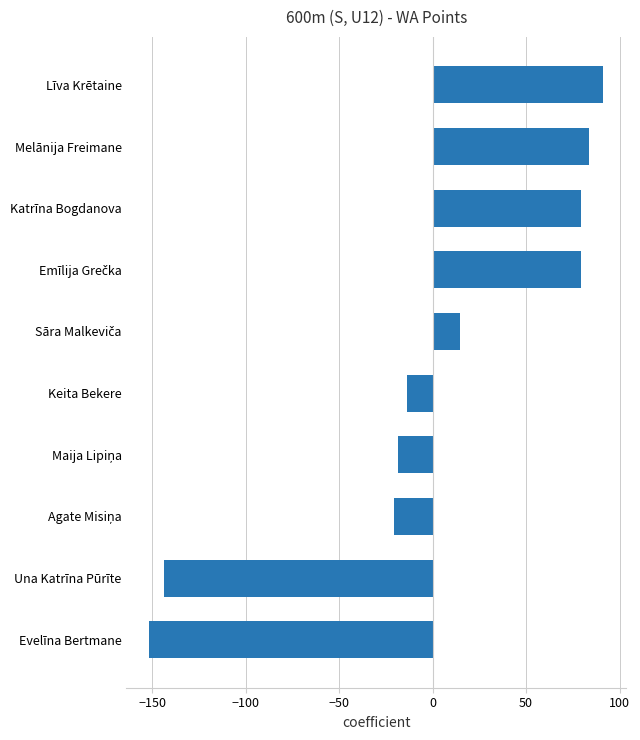

What is the change in value from Una Katrīna Pūrīte to Katrīna Bogdanova?

+223.0